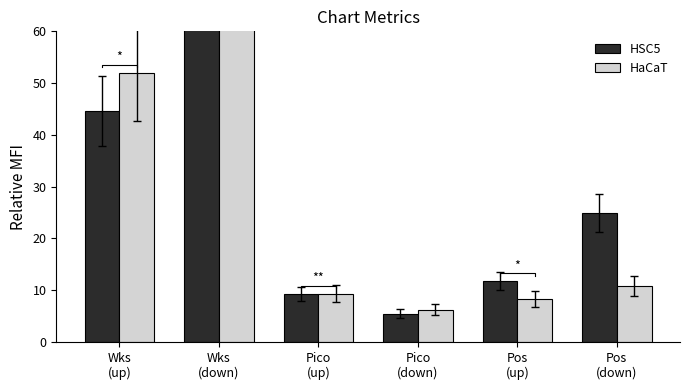

At how many categories does at least one series exceed 67?

1